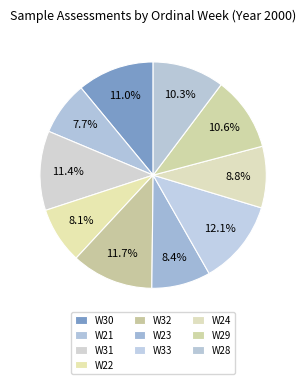

Is there a majority slice in this chart?

No